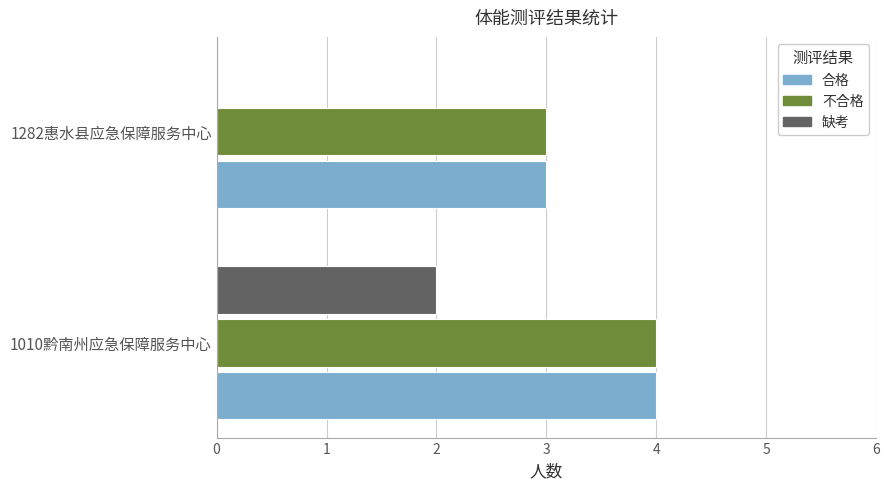

Which series has the widest spread of values?

缺考